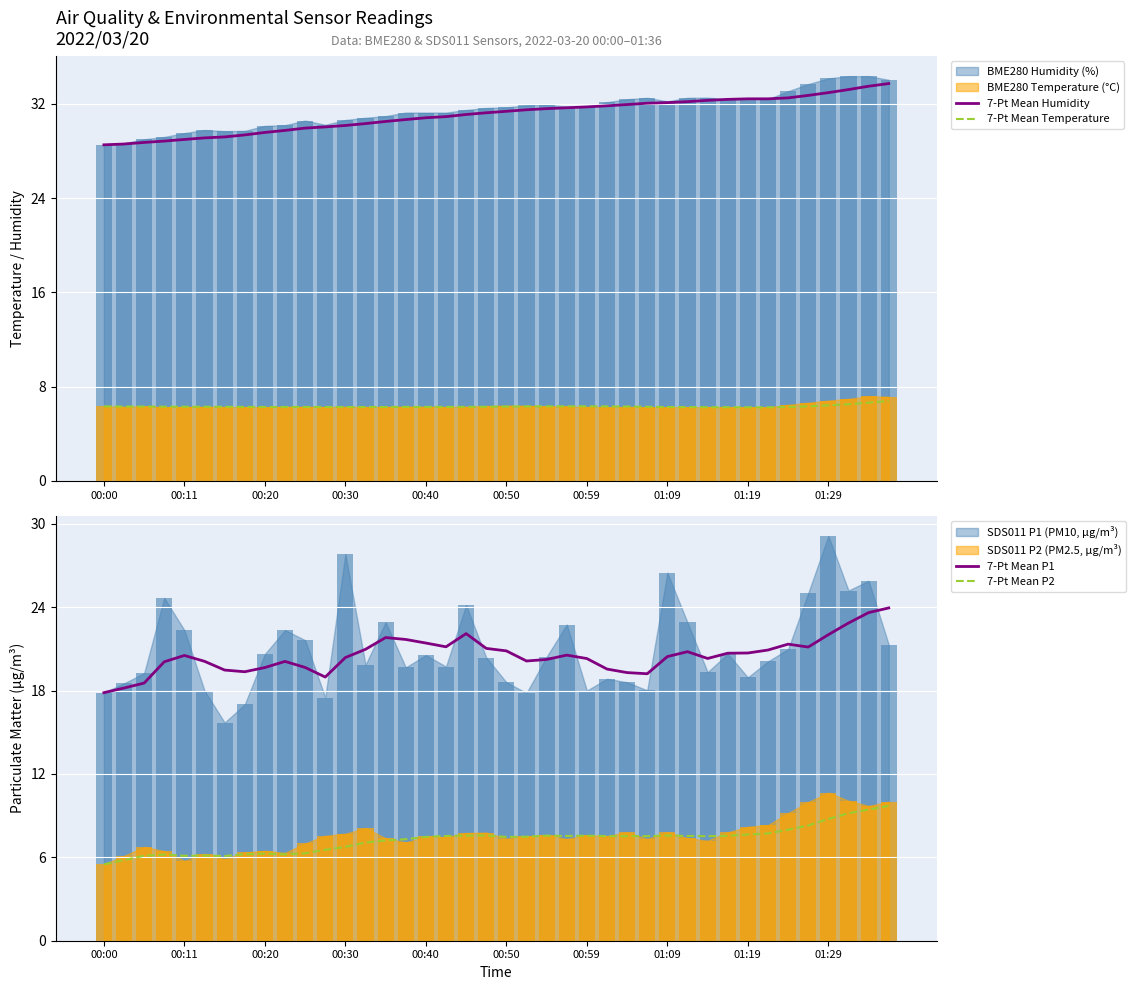

Where is 7-Pt Mean P2 nearest to the value 7?

13